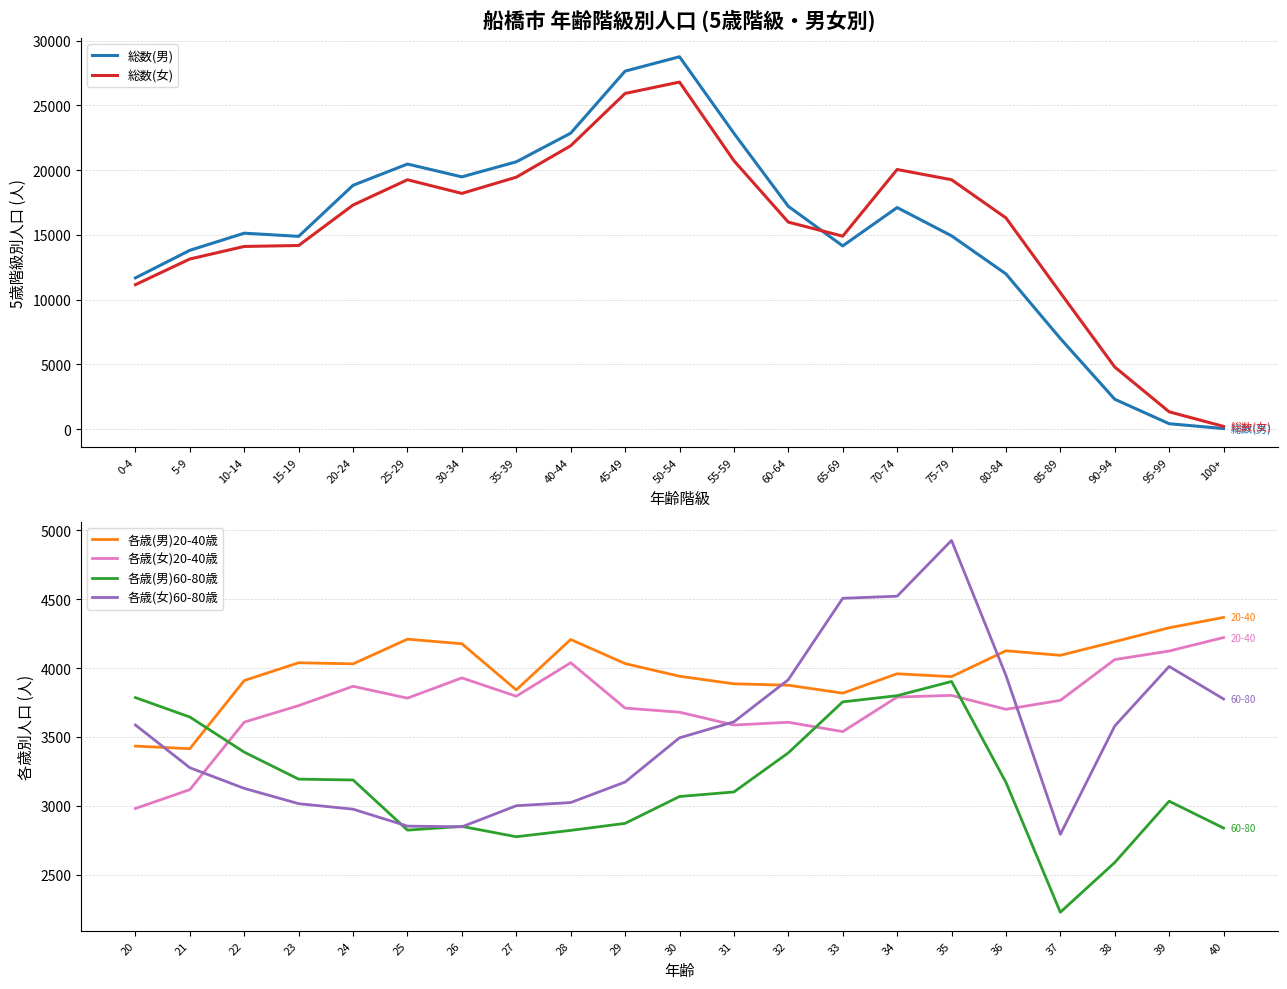

At which label does 各歳(女)20-40歳 reach its minimum?

20